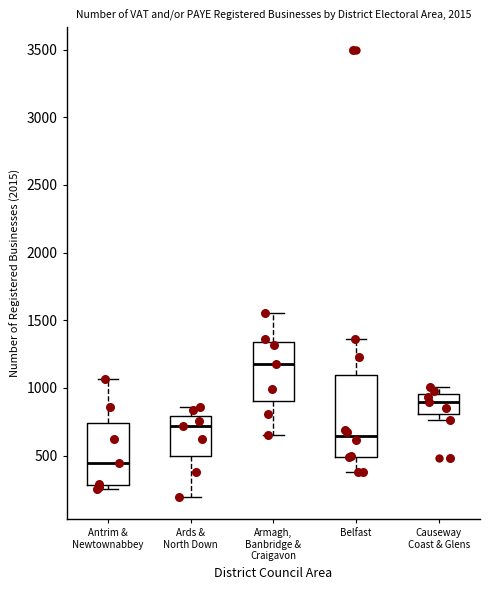

Which box is the tallest, from its lower edge to its upper edge?

Belfast